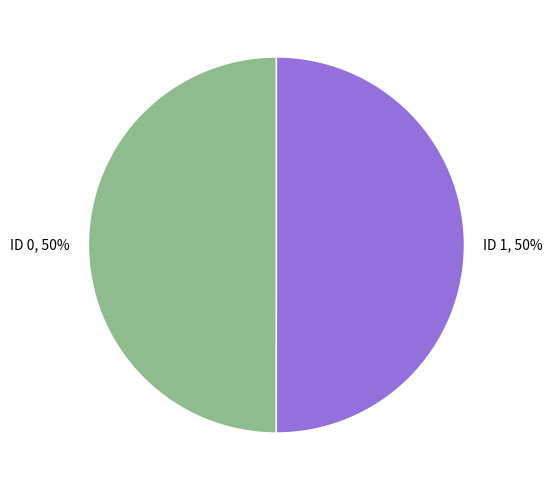

The ID 0 slice represents 60% of the pie. True or false?

False